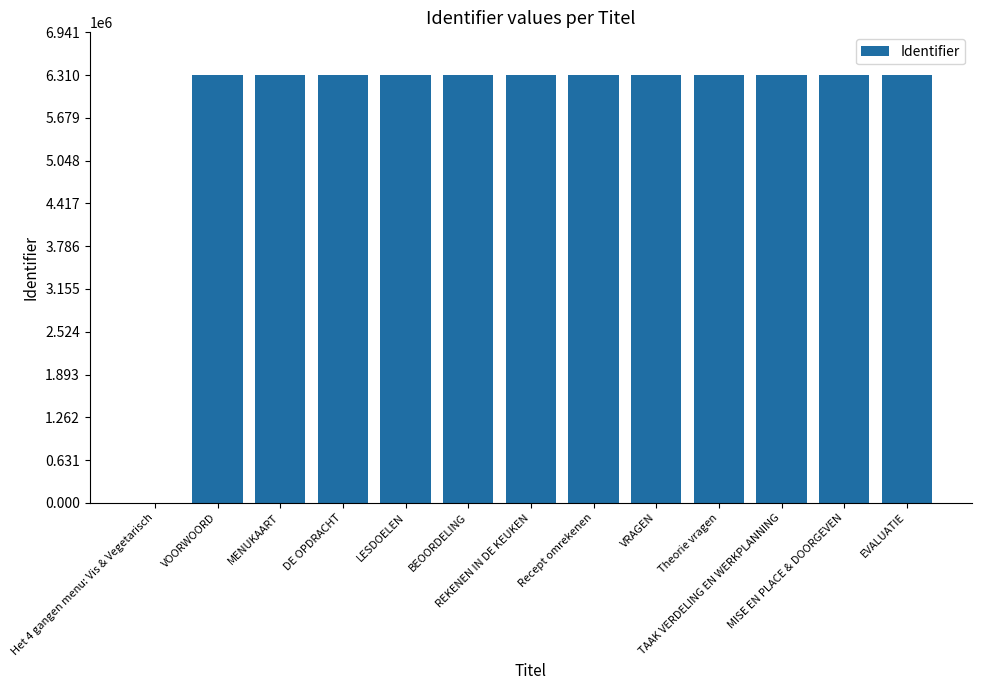

The value at REKENEN IN DE KEUKEN is 9586760. True or false?

False